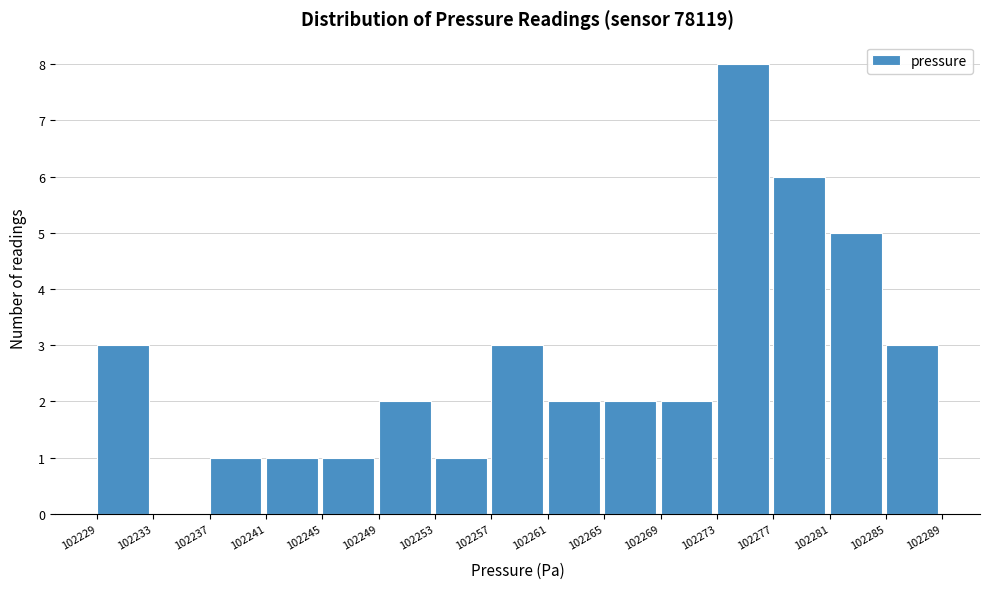

What is the height of the bar covering 102249 to 102253 on the x-axis? The values are not printed on the chart, so give them approximately, as read against the axis.

2